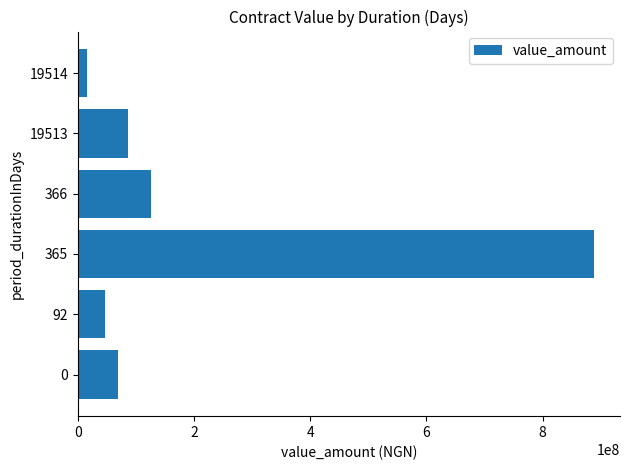

List the labels in order of value, smallest first.

19514, 92, 0, 19513, 366, 365